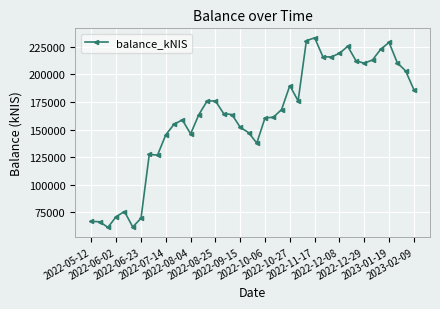

What is the difference between the maximum and minimum values?

172279.9